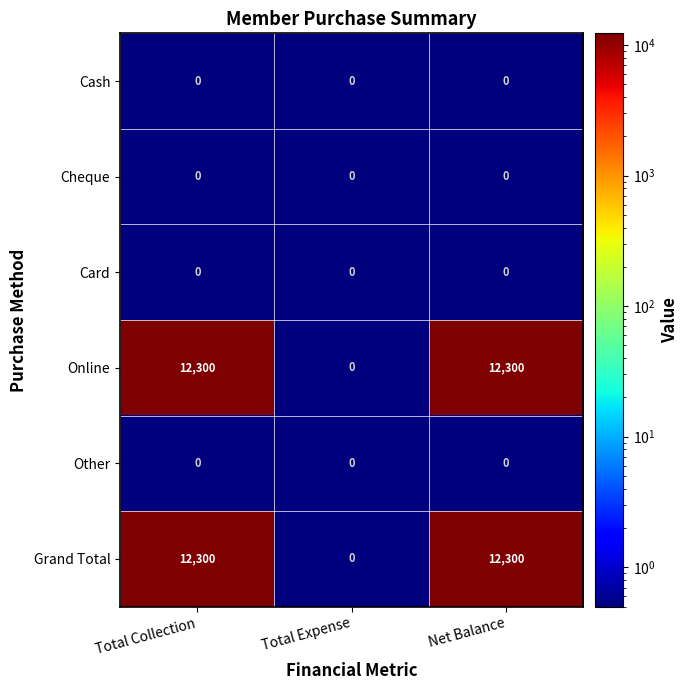

Is the value of Card at Total Expense greater than the value of Online at Total Collection?

No